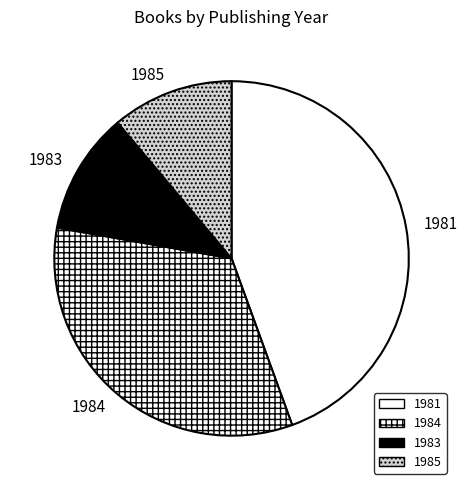

Does 1984 represent more than half of the total?

No